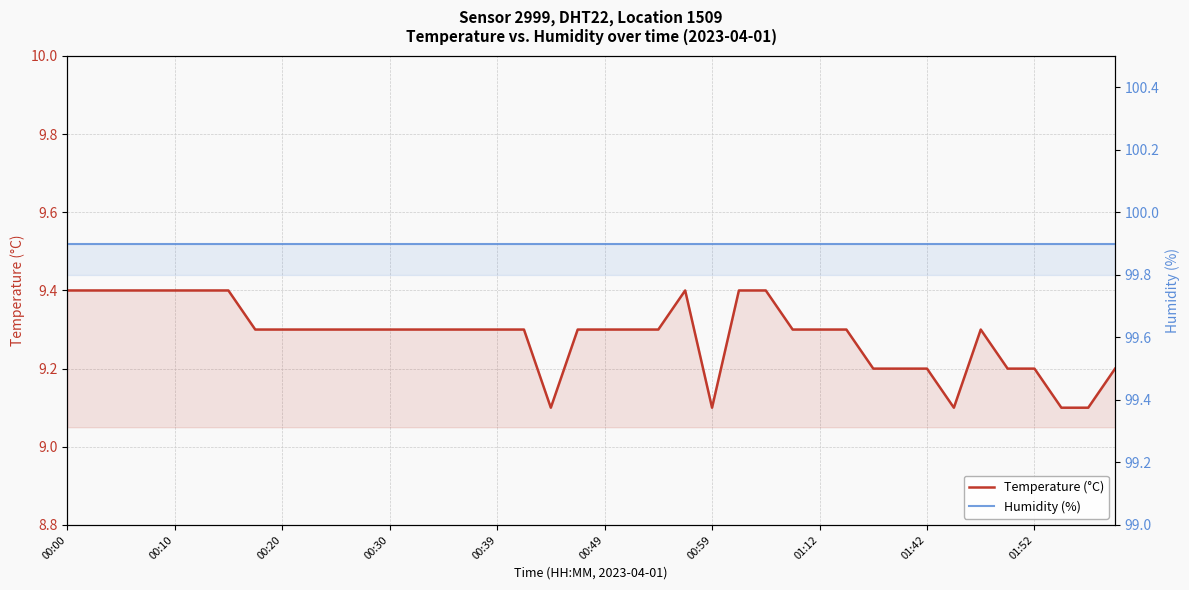

Rank the series at 00:59 from lowest to highest value.

Temperature (°C), Humidity (%)